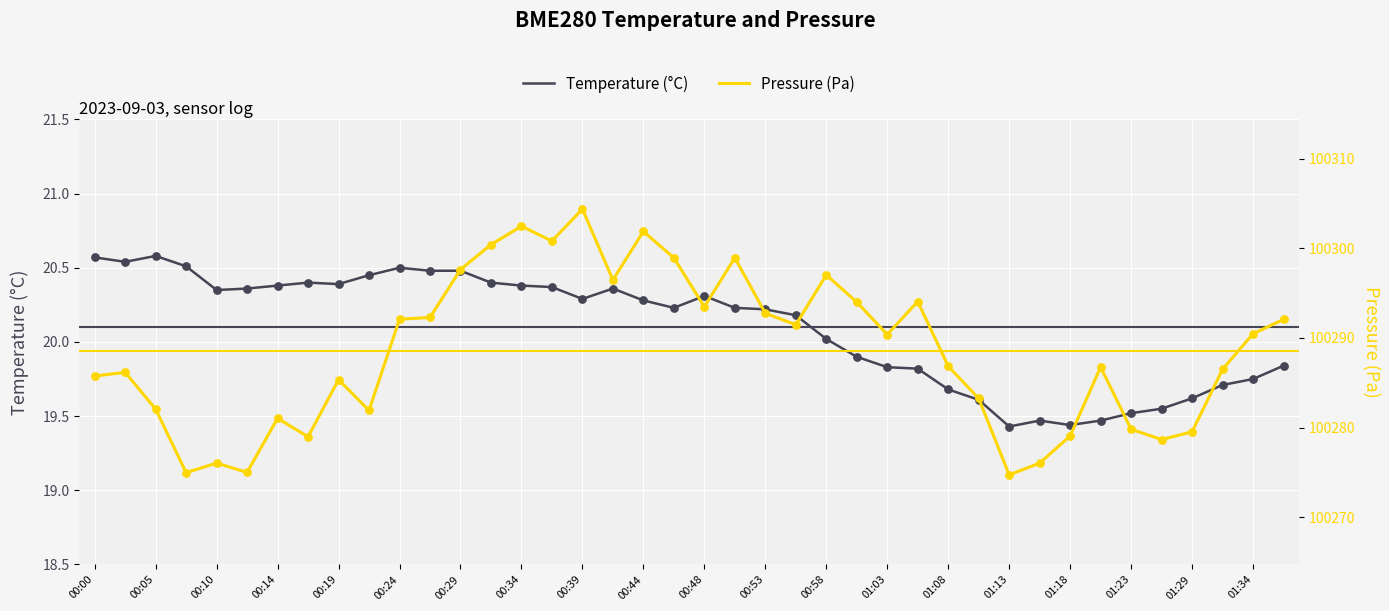

Which series has the widest spread of Y values?

Pressure (Pa)